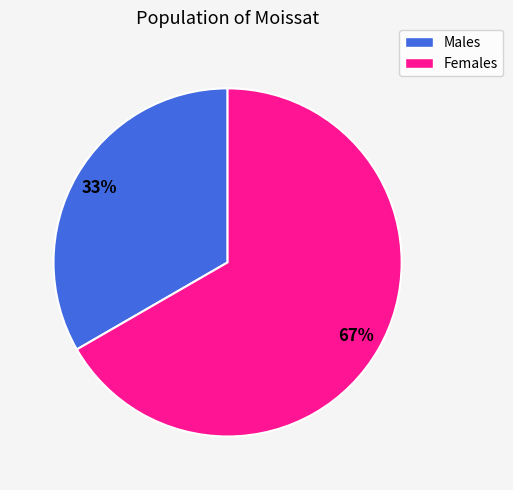

Does any single category account for the majority?

Yes